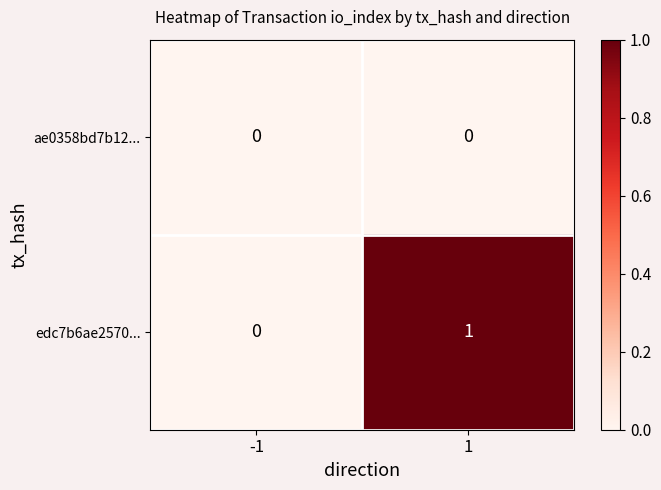

Which series has the largest range (max minus min)?

edc7b6ae2570...